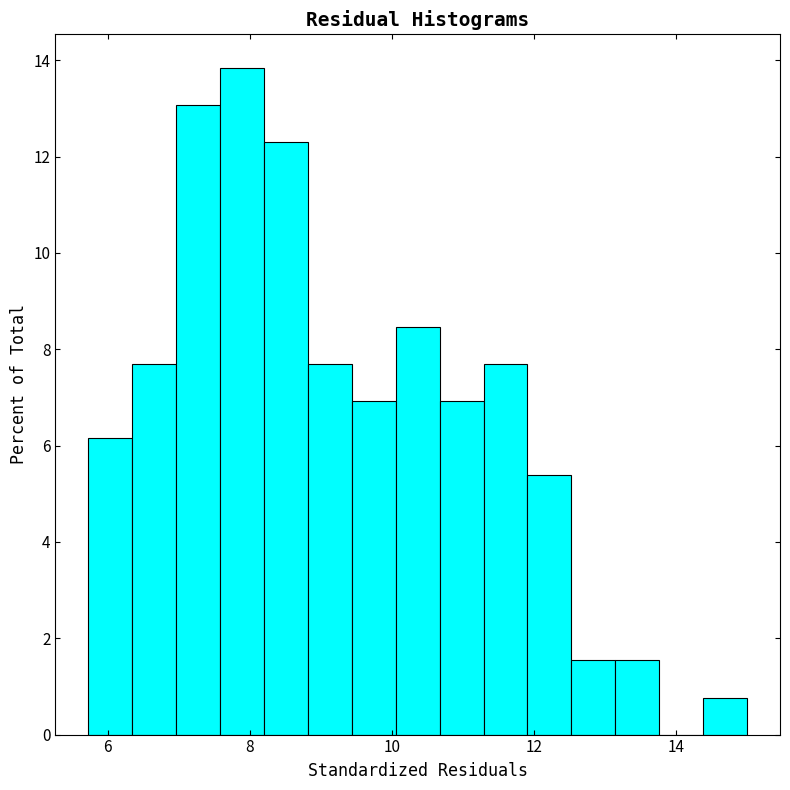

Read against the x-axis, roughly where is the centre of the tallest bar?

7.8